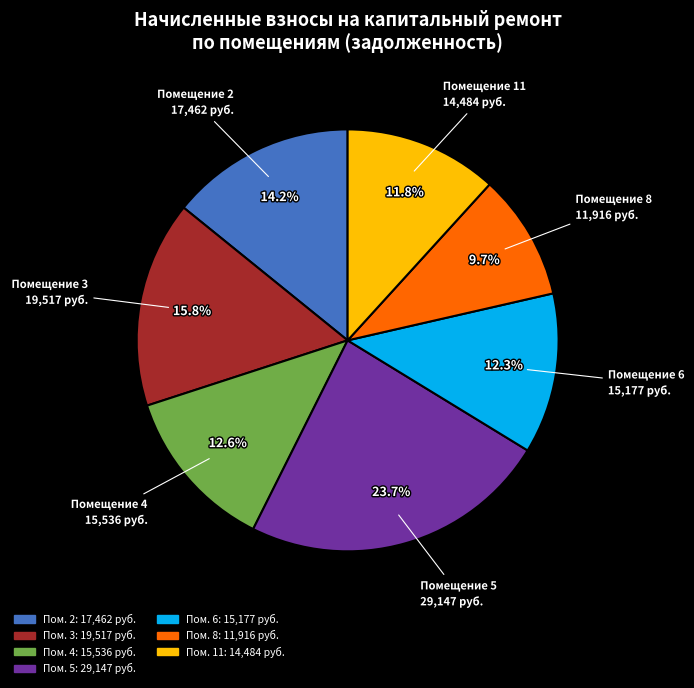

Is there a majority slice in this chart?

No